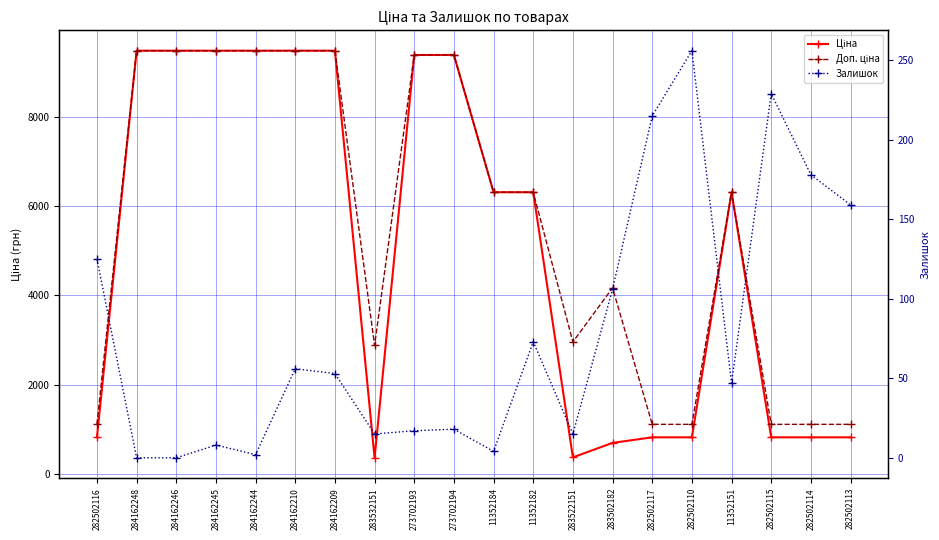

True or false: Ціна and Залишок cross at least once.

False